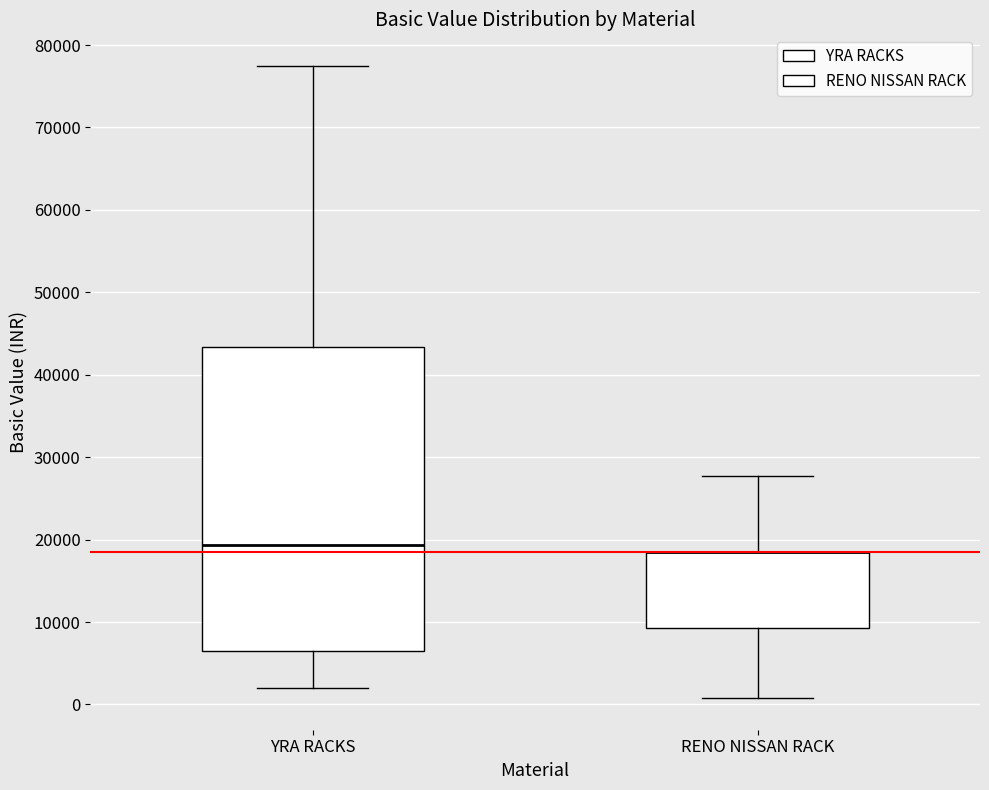

Reading left to right, read every box against the y-axis: the position of its median line, the range the box covers, and the ends of its whiskers. The values are not printed on the chart, so give them approximately, as read against the axis.

YRA RACKS: median 19000, box 6000 to 43000, whiskers 2000 to 77000
RENO NISSAN RACK: median 18000 (drawn on the box's upper edge), box 9000 to 18000, whiskers 1000 to 28000